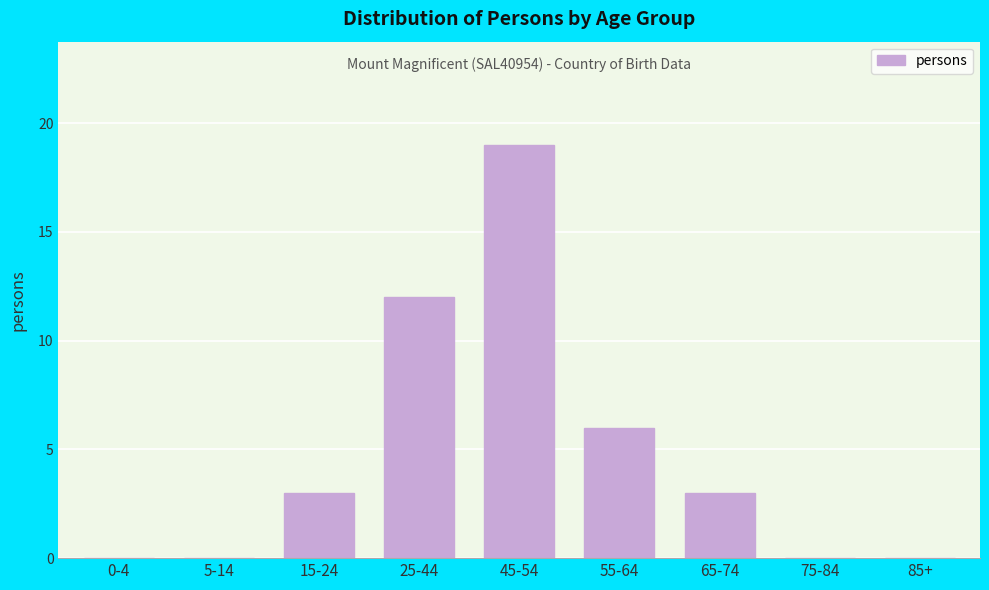

Reading left to right, extract all data points from this chart.

0-4=0	5-14=0	15-24=3	25-44=12	45-54=19	55-64=6	65-74=3	75-84=0	85+=0